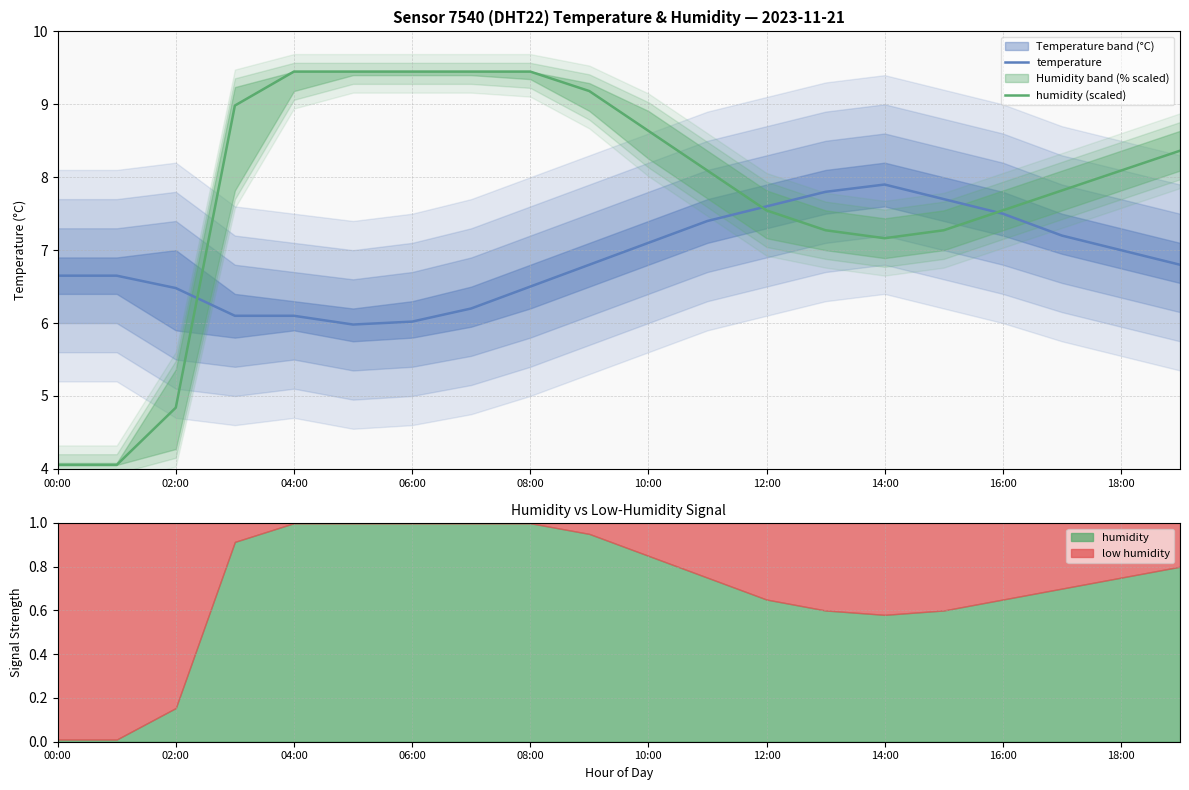

What is the minimum value for humidity (scaled)?

4.1